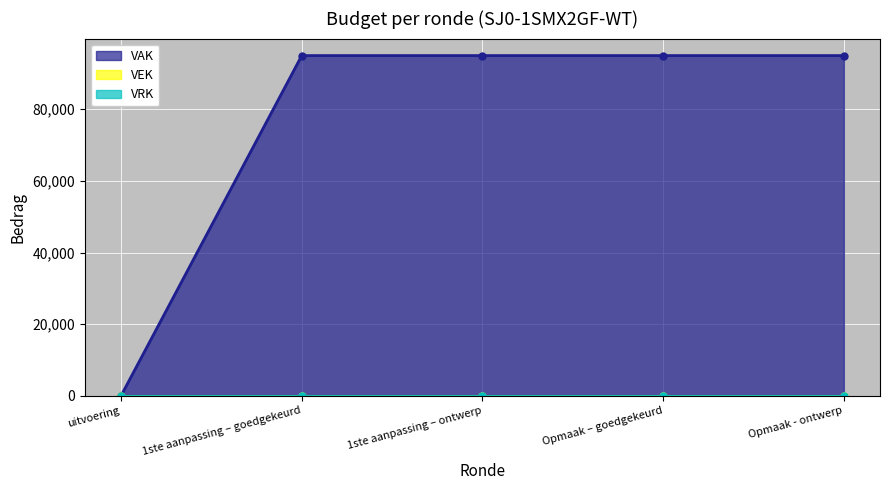

Reading right to left, extract all data points from this chart.

VAK: 95000	95000	95000	95000	0
VEK: 0	0	0	0	0
VRK: 0	0	0	0	0